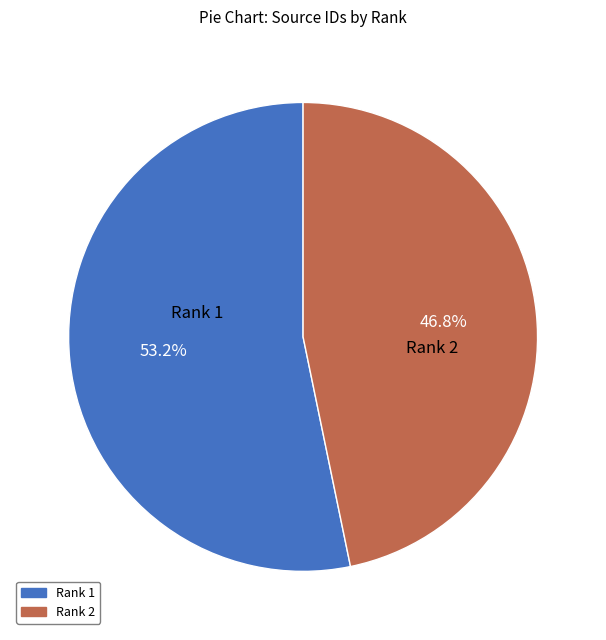

To the nearest percent, what is the difference between the largest and smallest slice percentages?

6%